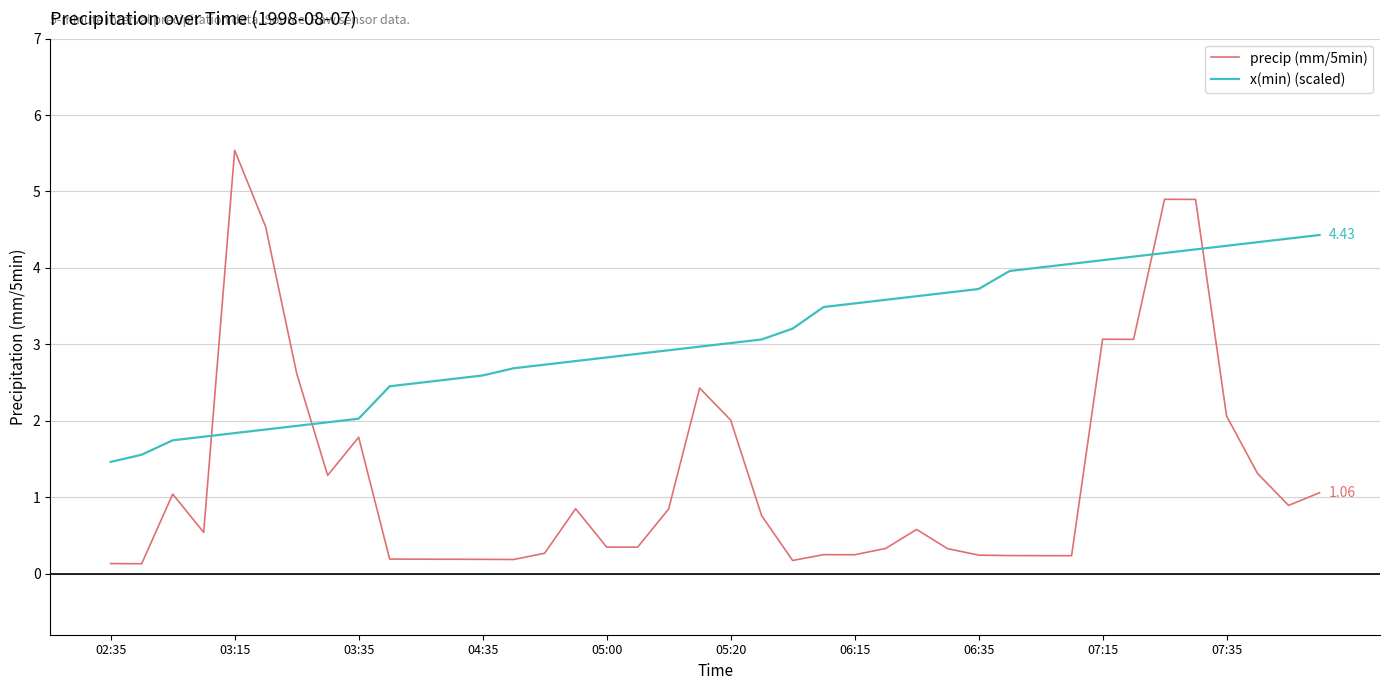

Which series has the largest total across all categories?

x(min) (scaled)